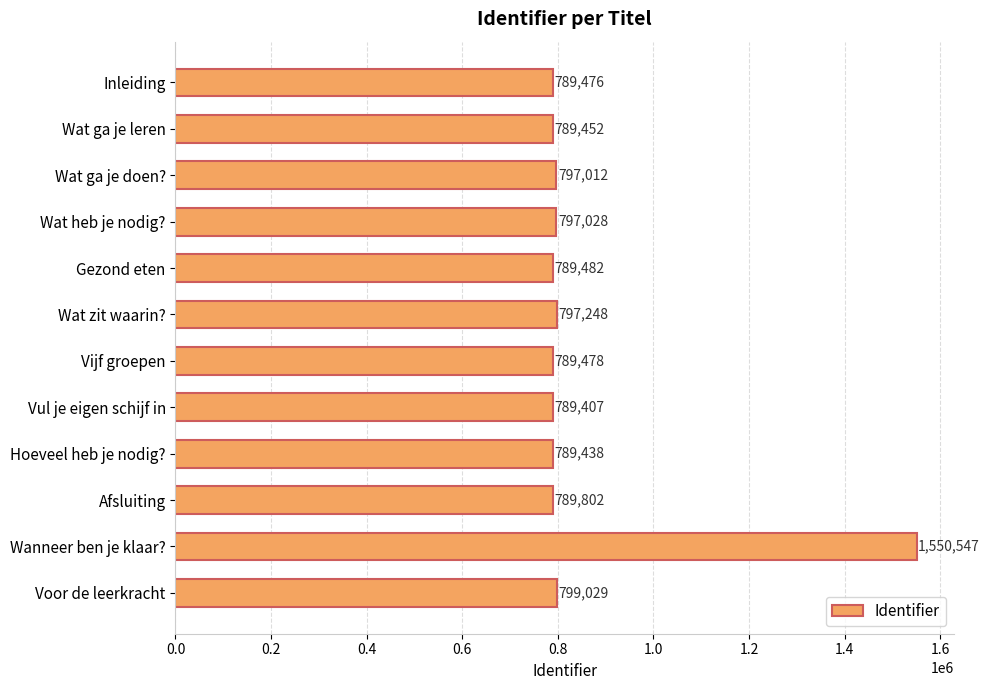

List the labels in order of value, largest first.

Wanneer ben je klaar?, Voor de leerkracht, Wat zit waarin?, Wat heb je nodig?, Wat ga je doen?, Afsluiting, Gezond eten, Vijf groepen, Inleiding, Wat ga je leren, Hoeveel heb je nodig?, Vul je eigen schijf in